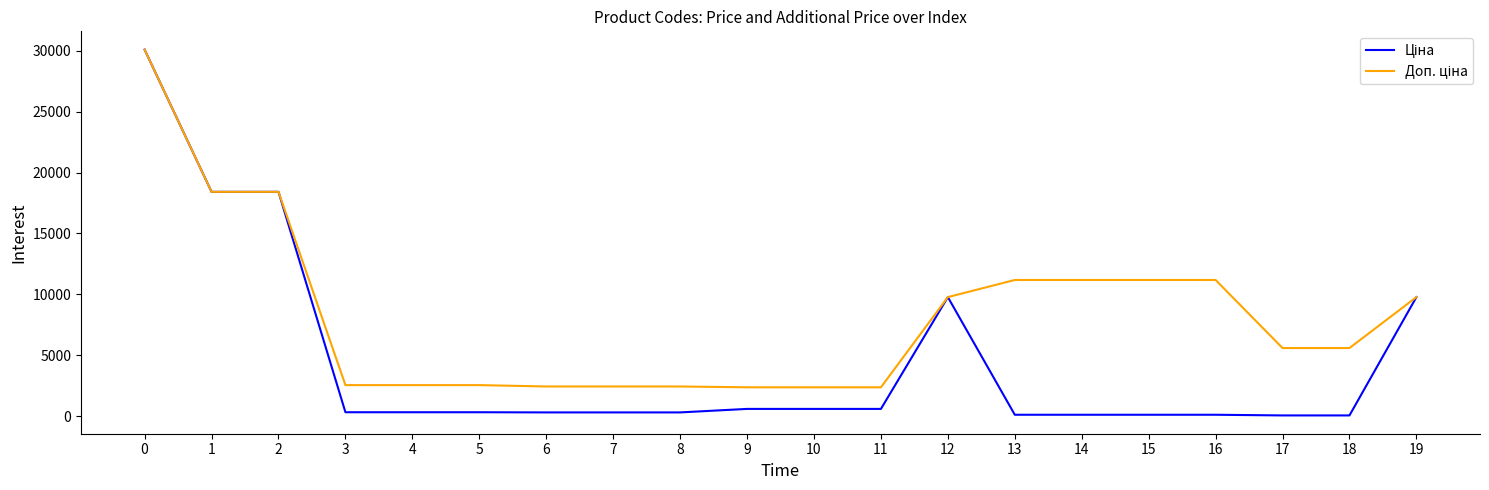

How many lines are shown in the chart?

2